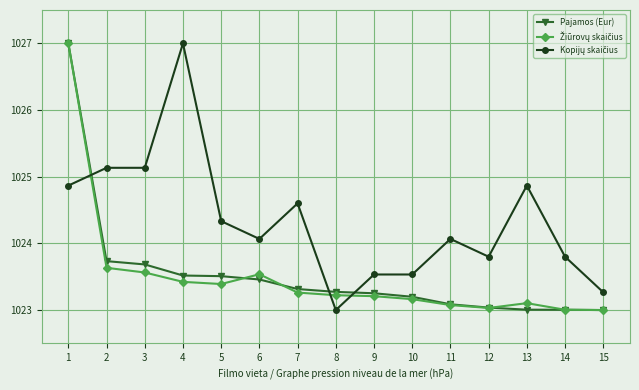

Count the number of categories in the chart.

15